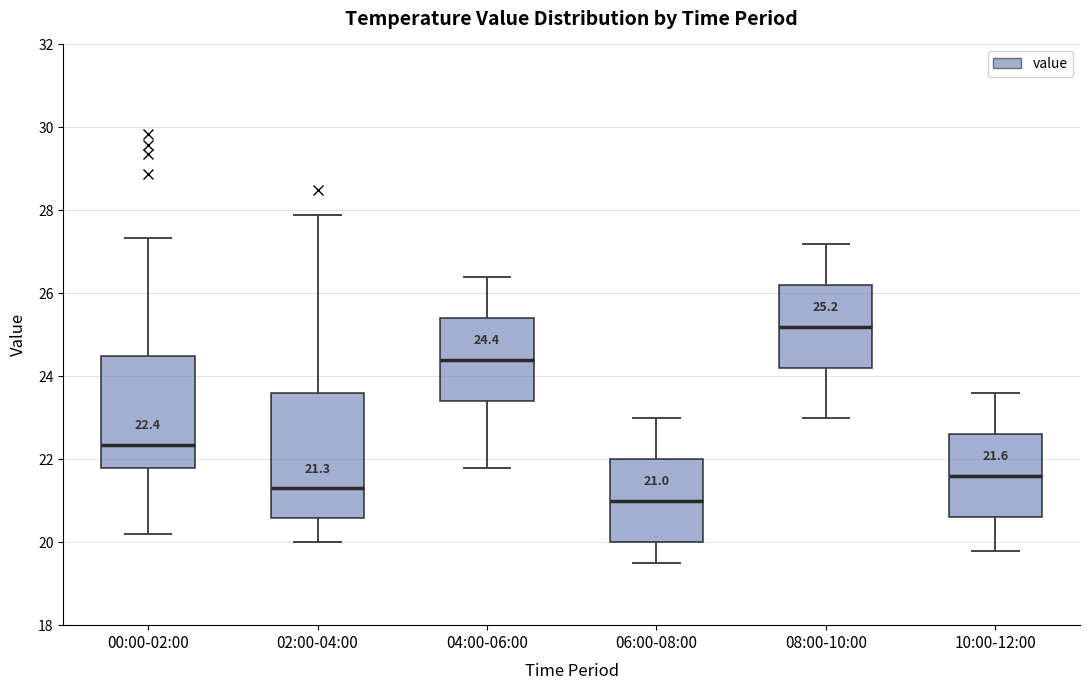

Comparing the boxes themselves (not the whiskers), which one is the tallest?

02:00-04:00